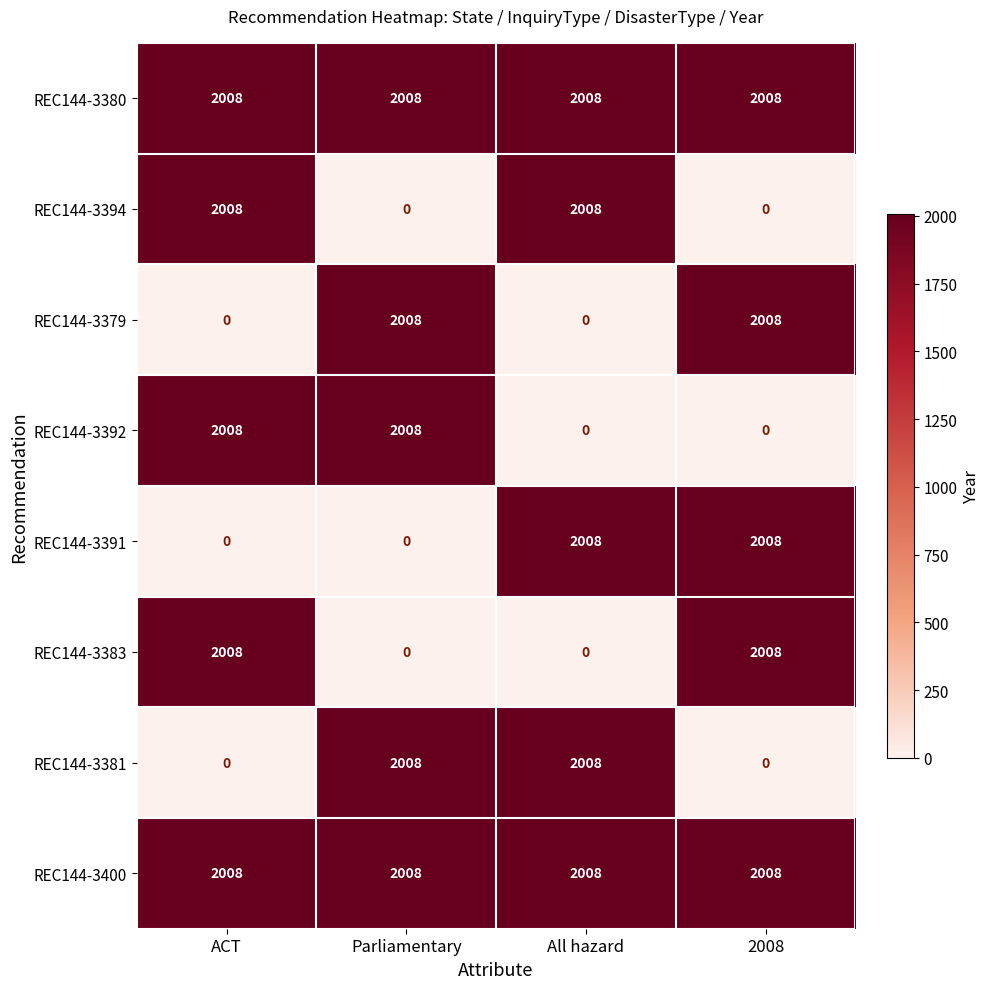

At how many categories does at least one series exceed 1109?

4